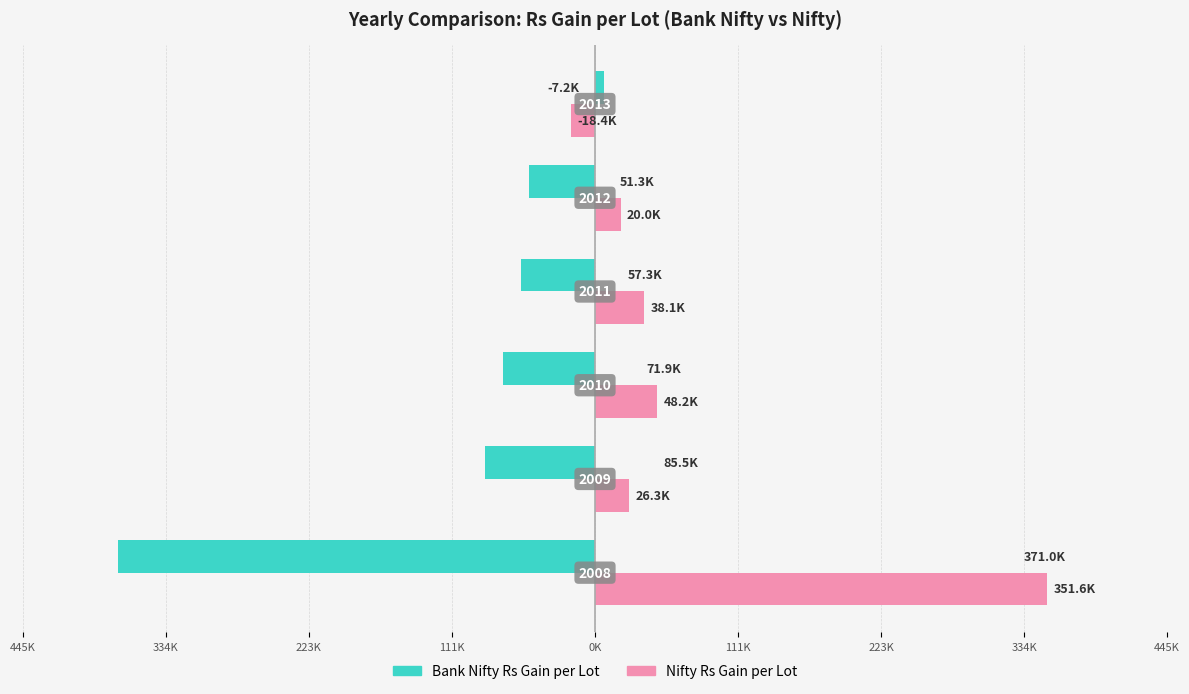

What are all the series names shown in the legend?

Bank Nifty Rs Gain per Lot, Nifty Rs Gain per Lot